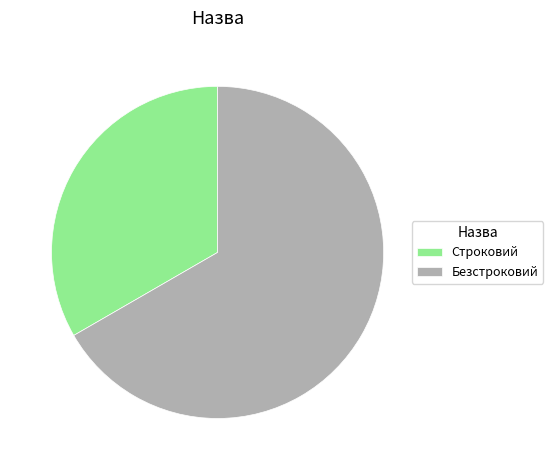

Which has a higher value, Безстроковий or Строковий?

Безстроковий